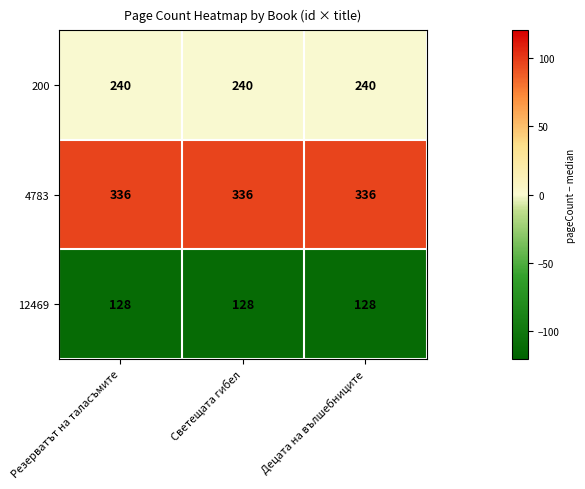

What is the difference between the highest and lowest values at Светещата гибел?

208